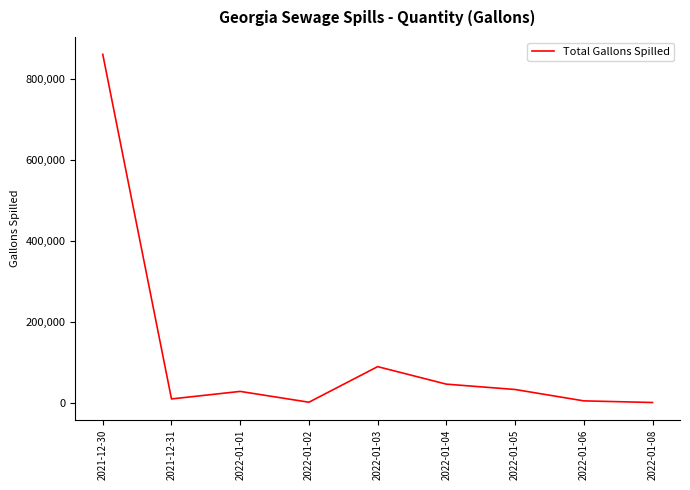

The value at 2022-01-03 is 89800. True or false?

True